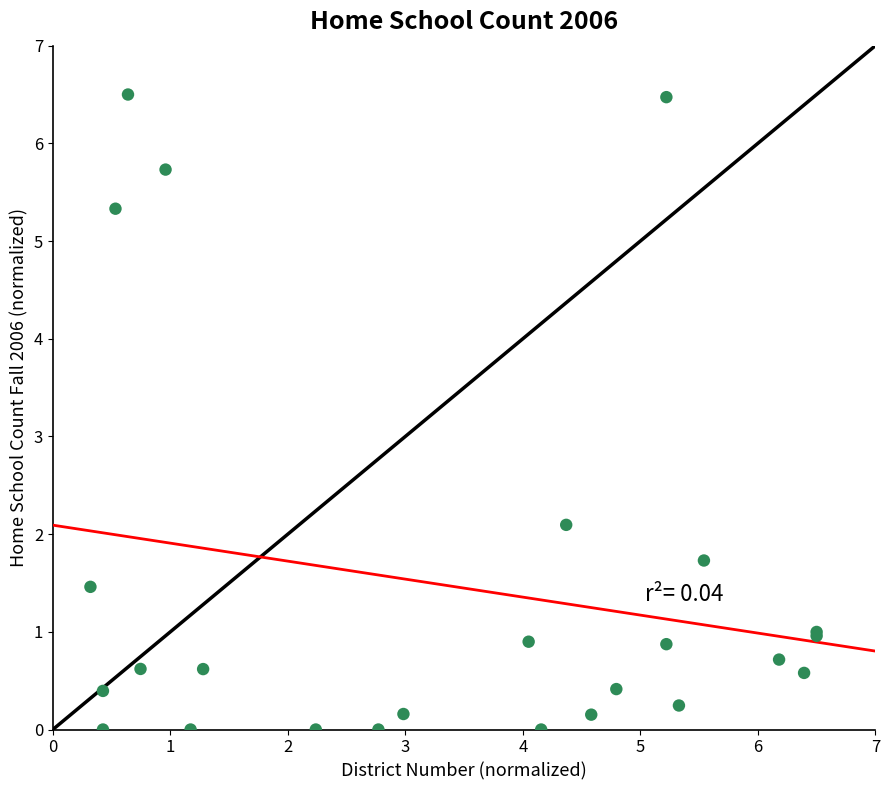

What Y value in the scatter plot is closest to 3?

2.1